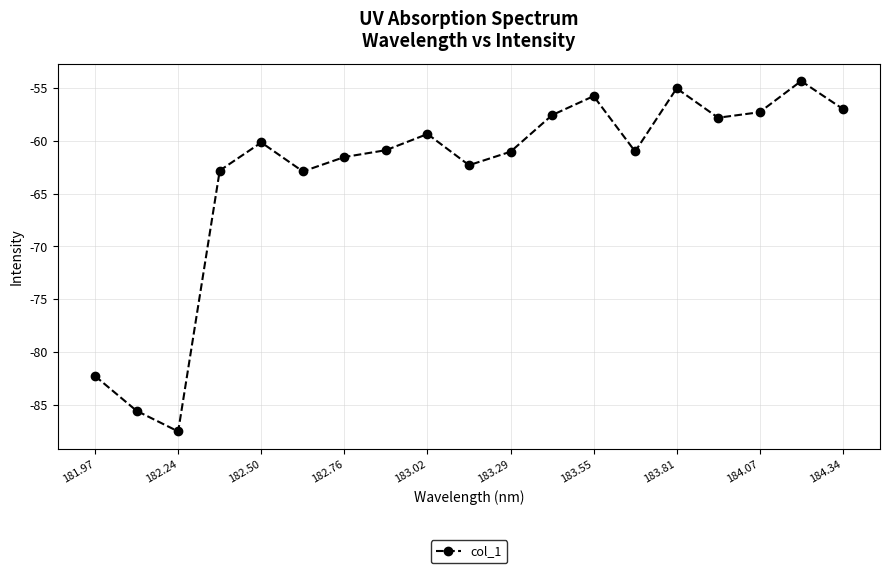

What is the smallest value displayed?

-87.5